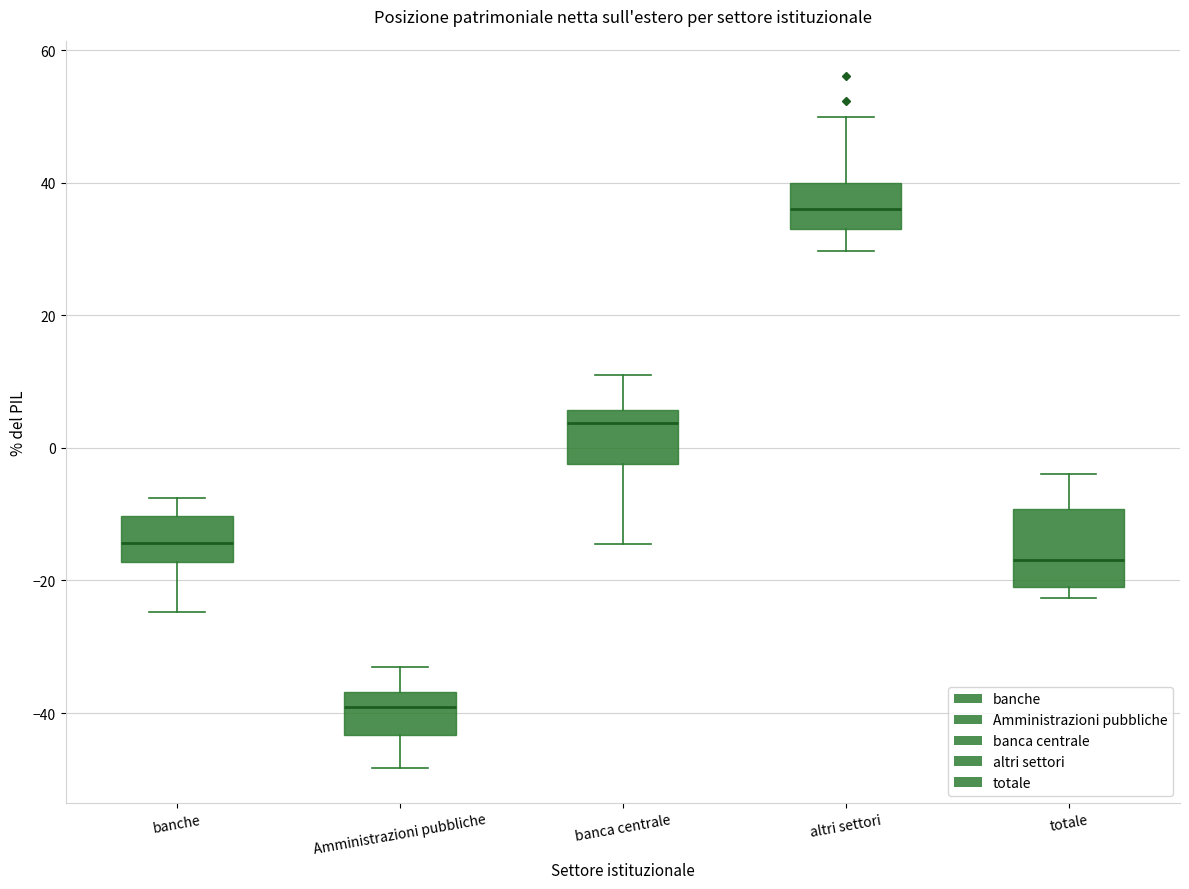

Which box's median line is the highest?

altri settori